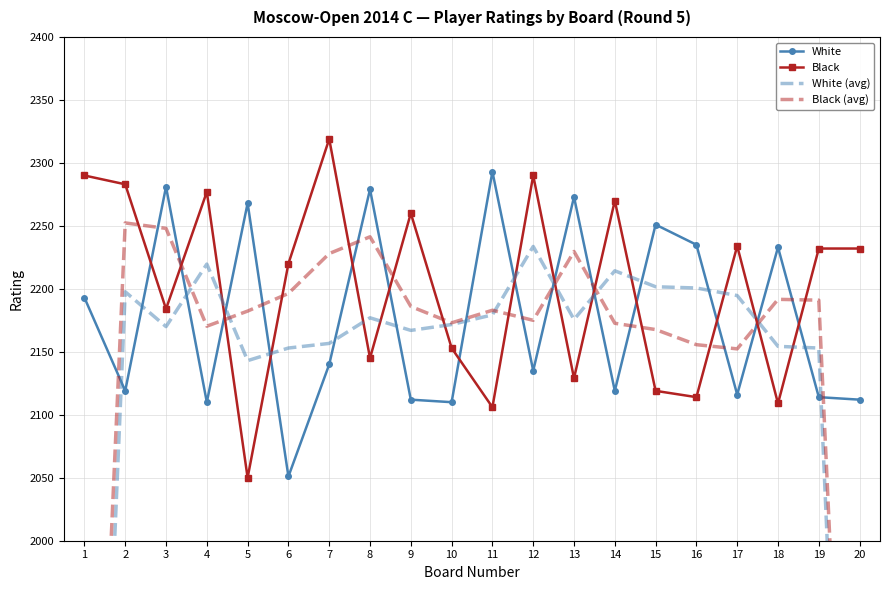

Rank the series by their average value, from highest to lowest.

Black, White, Black (avg), White (avg)